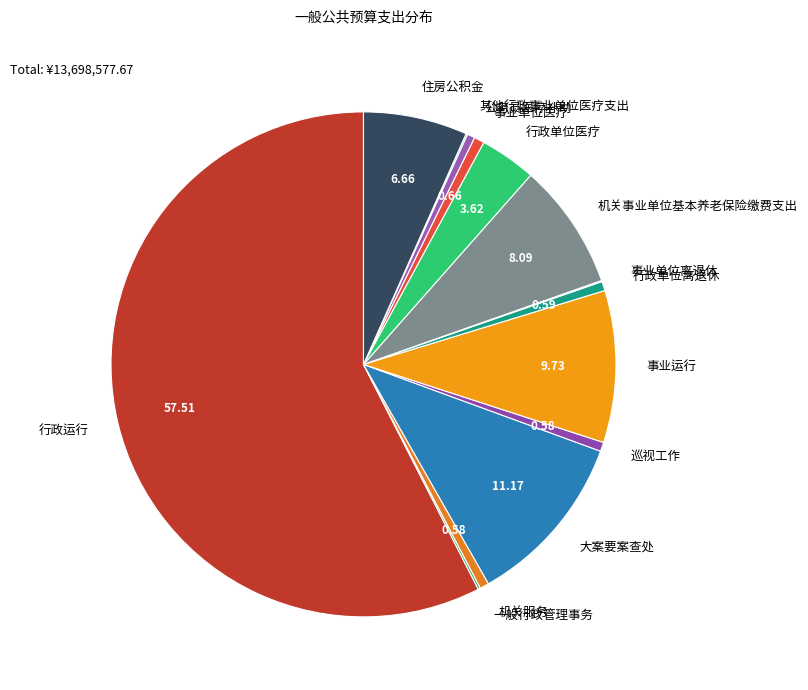

Which has a higher value, 行政运行 or 机关服务?

行政运行